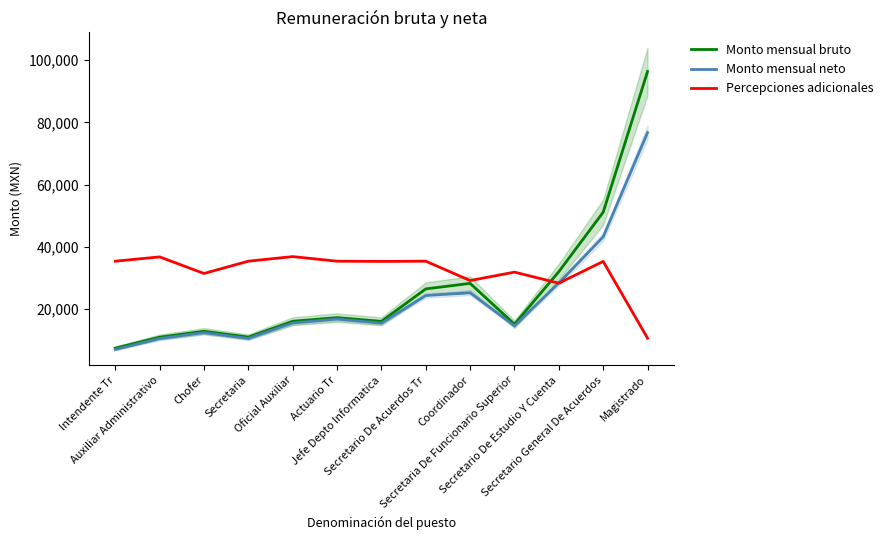

Which series has the widest spread of values?

Monto mensual bruto